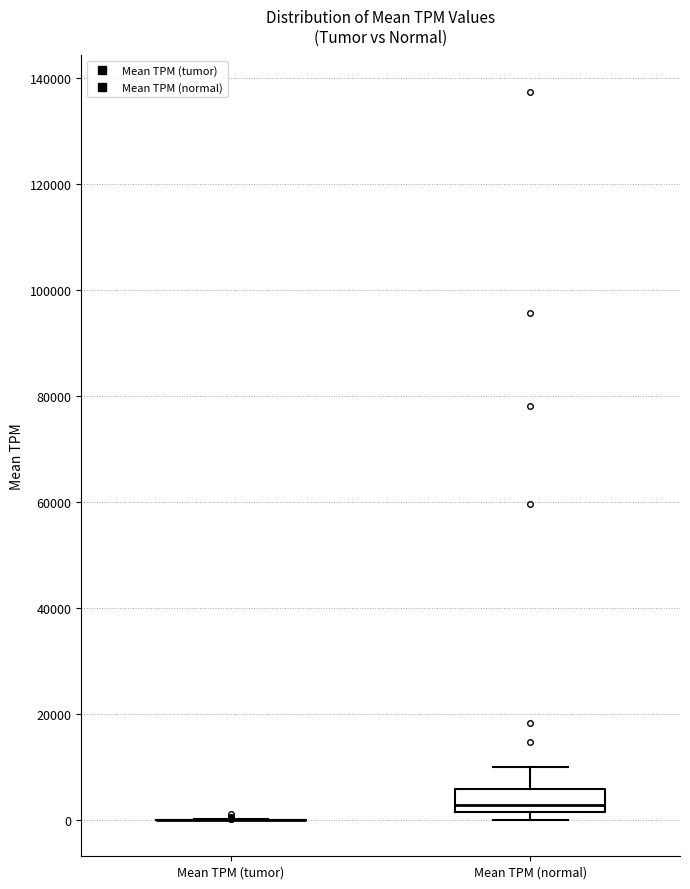

Reading left to right, read every box against the y-axis: the position of its median line, the range the box covers, and the ends of its whiskers. The values are not printed on the chart, so give them approximately, as read against the axis.

Mean TPM (tumor): box collapsed to a line at 0, whiskers 0 to 0
Mean TPM (normal): median 2000 (just above the box's lower edge), box 2000 to 6000, whiskers 0 to 10000